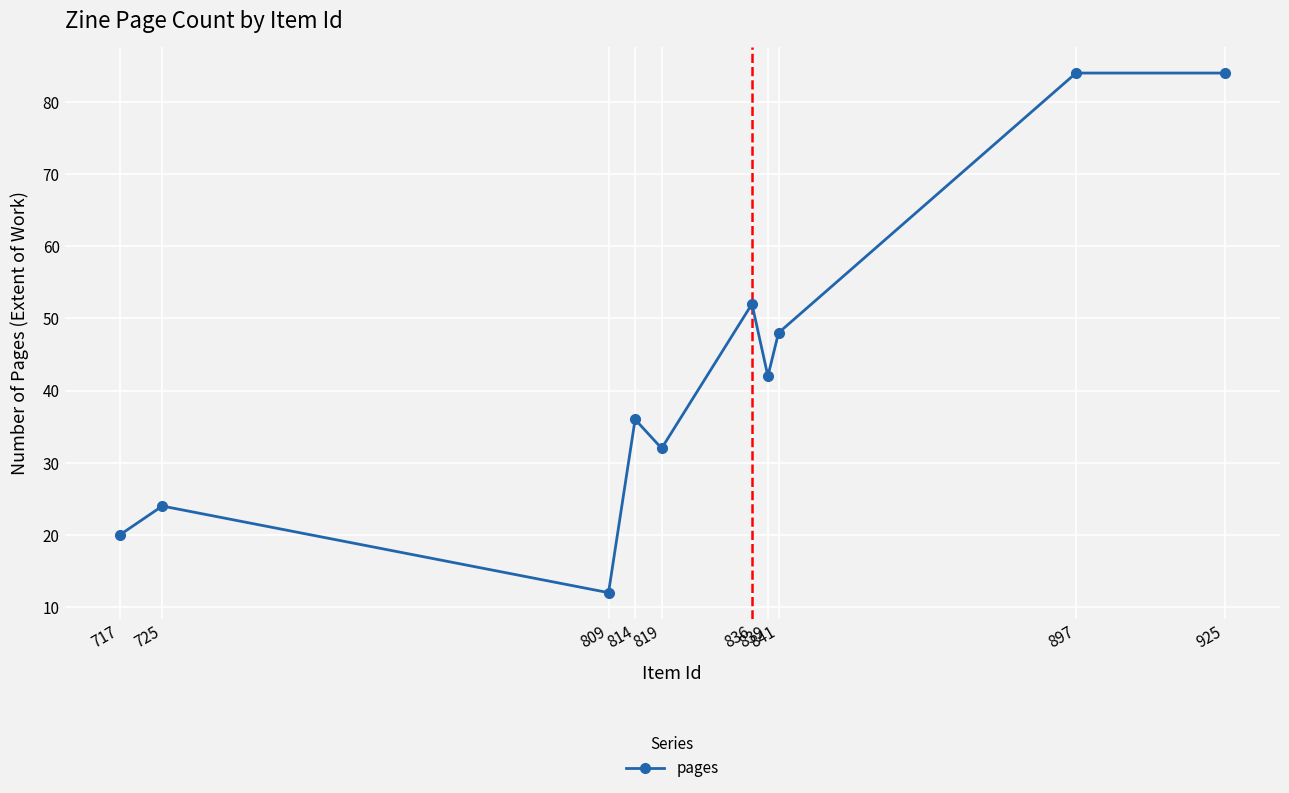

Approximately how many times larger is the value at 814 compared to 839?

0.9